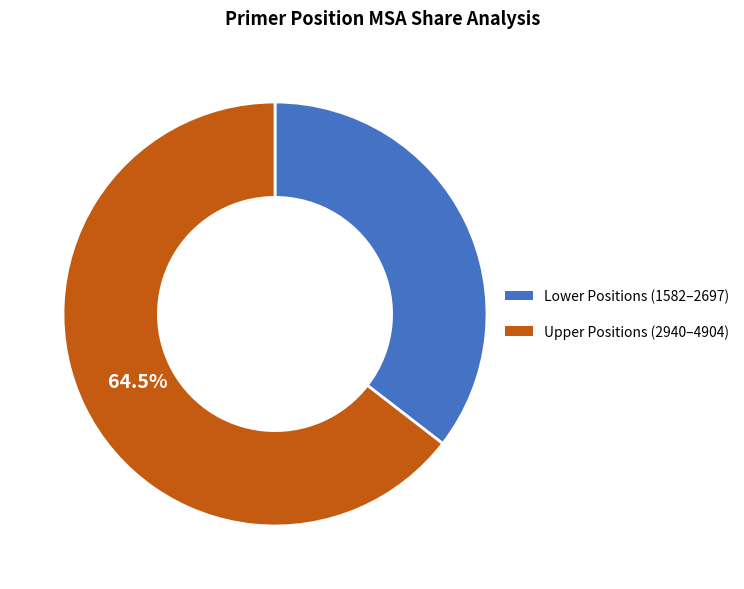

Approximately how many times larger is the value at Upper Positions (2940–4904) compared to Lower Positions (1582–2697)?

1.8